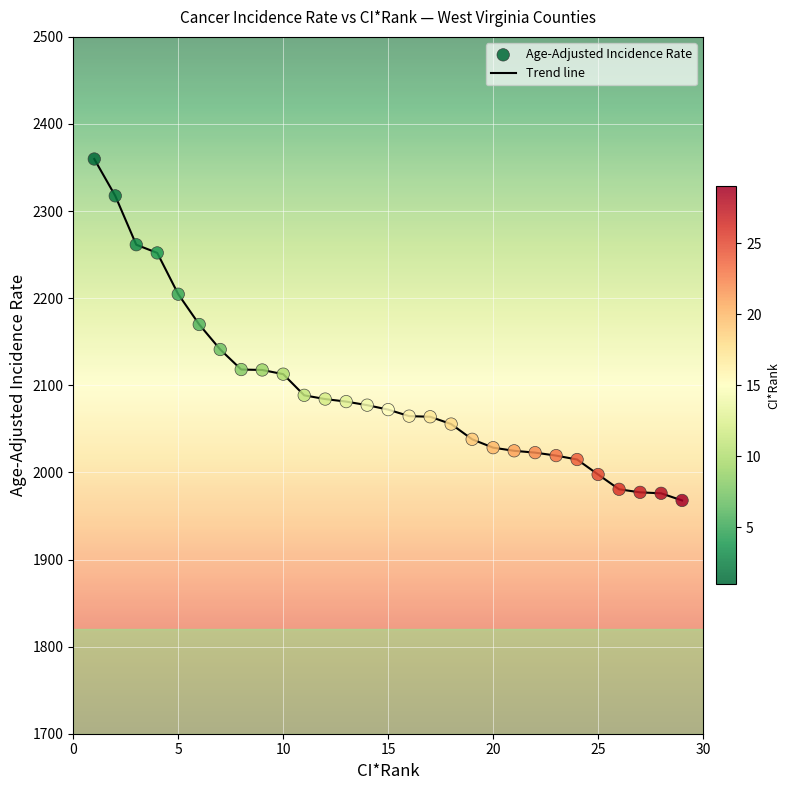

What is the maximum value shown in the chart?

2359.8